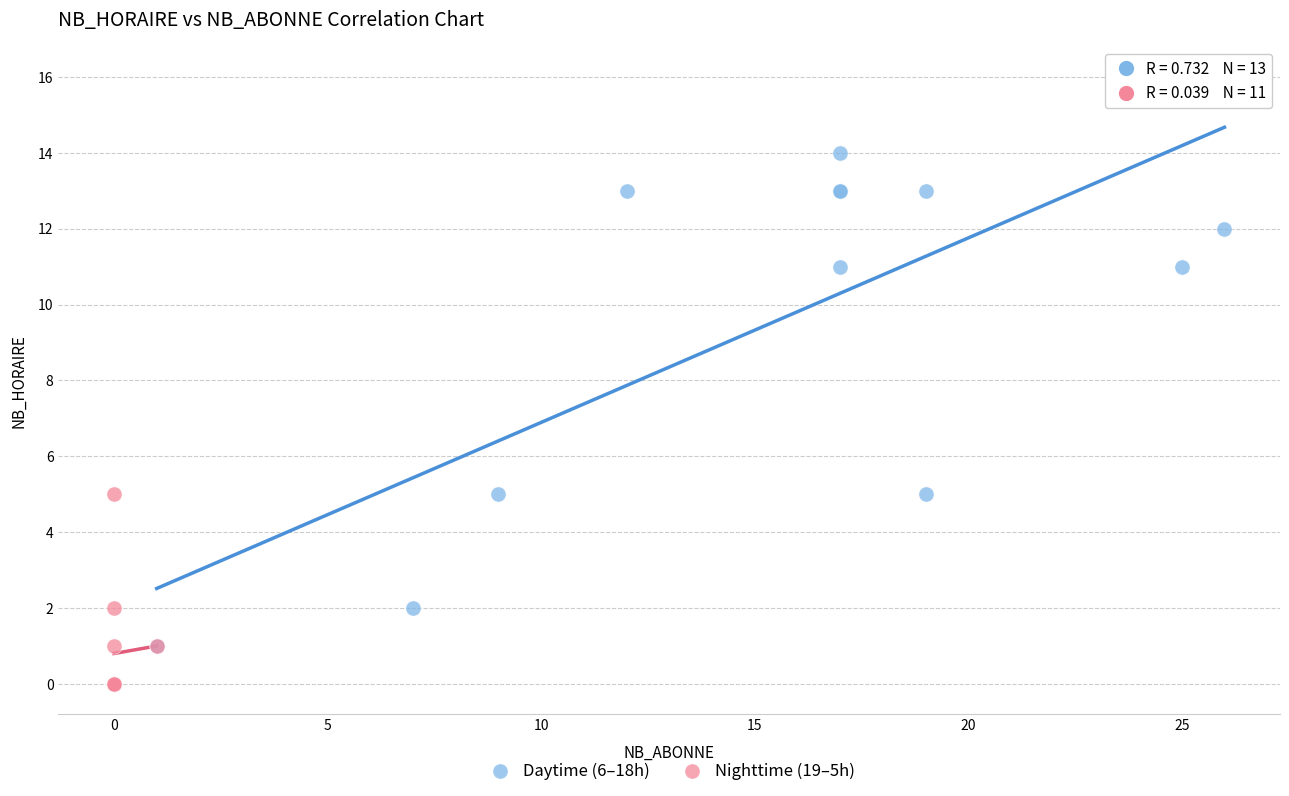

Which series reaches the maximum Y coordinate?

Daytime (6–18h)